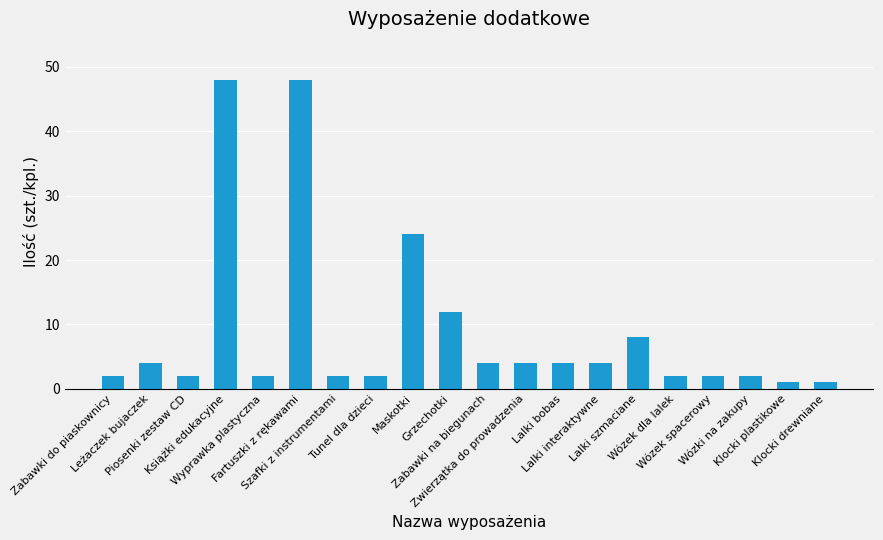

What is the maximum value shown in the chart?

48